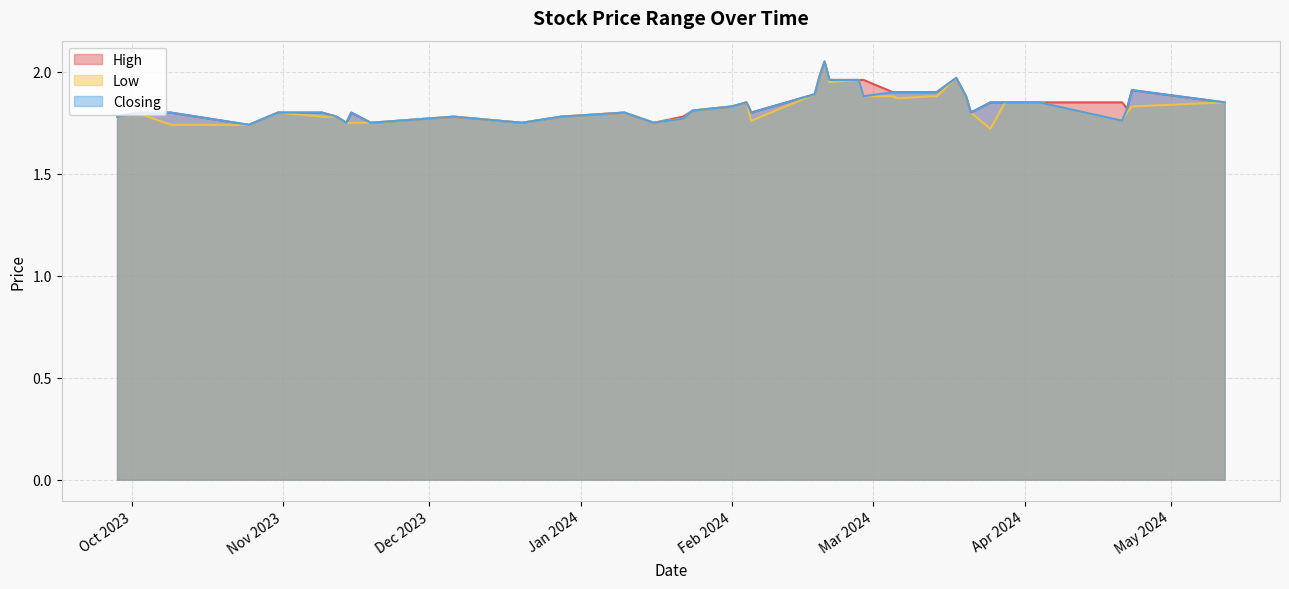

What are all the series names shown in the legend?

High, Low, Closing